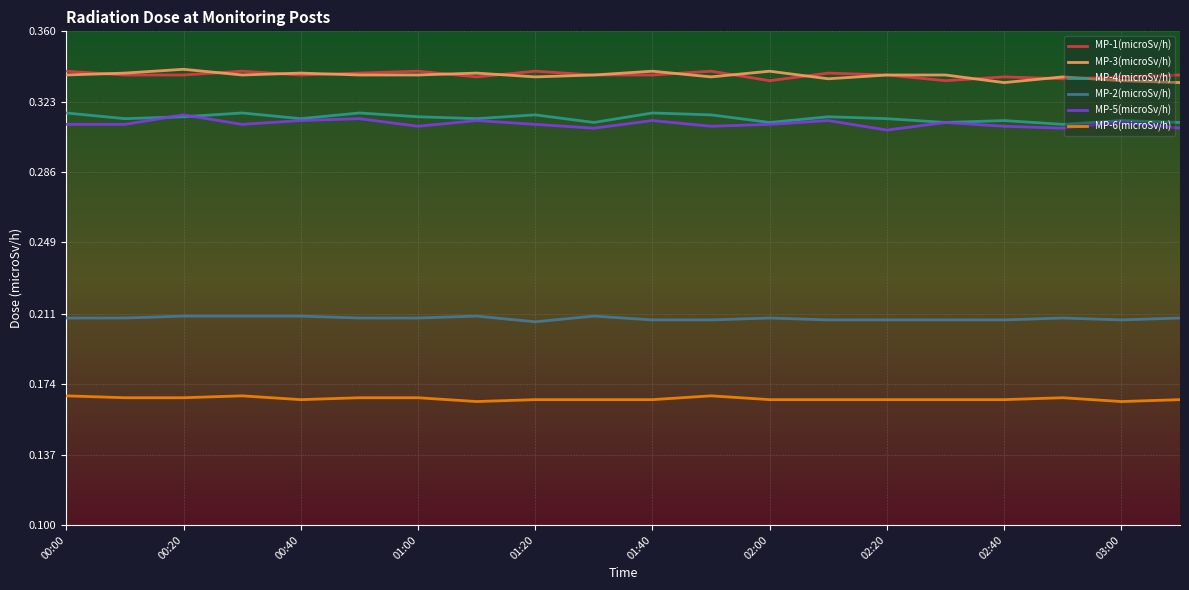

Is this an area chart (filled region under the line)?

No